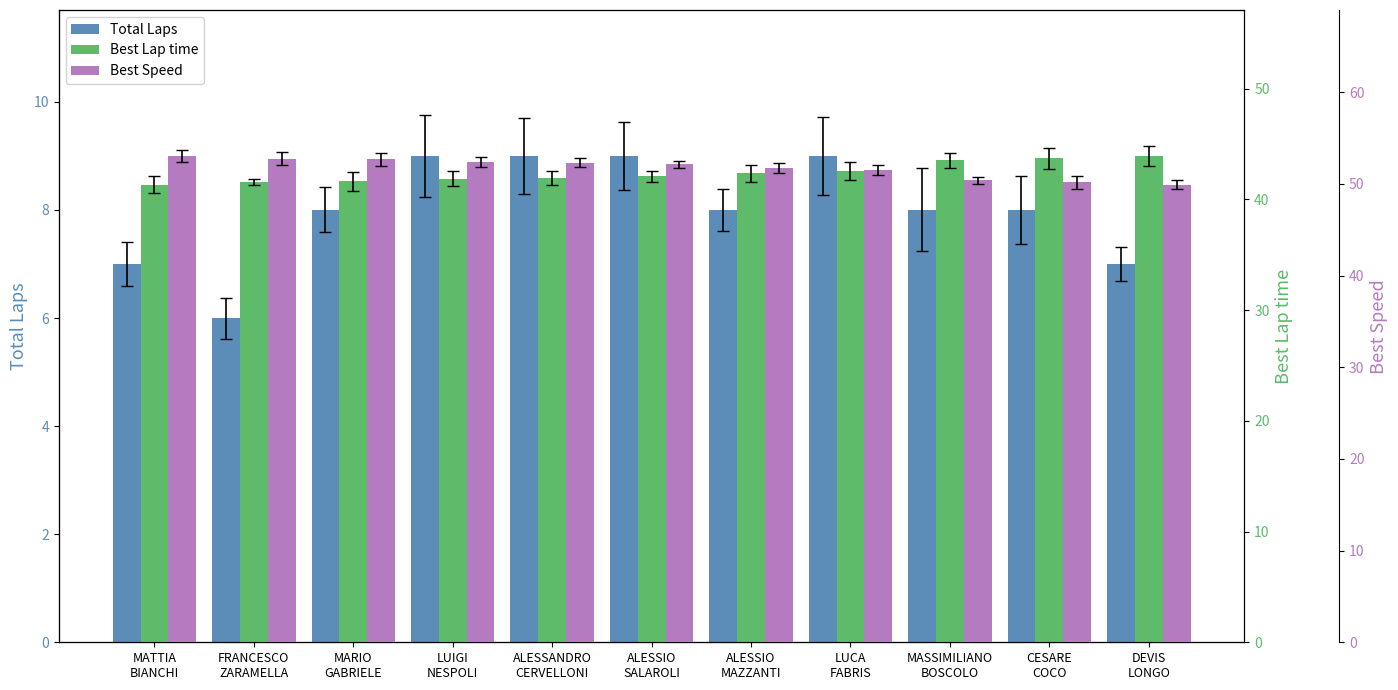

List the series in order of their peak value, lowest first.

Total Laps, Best Lap time, Best Speed